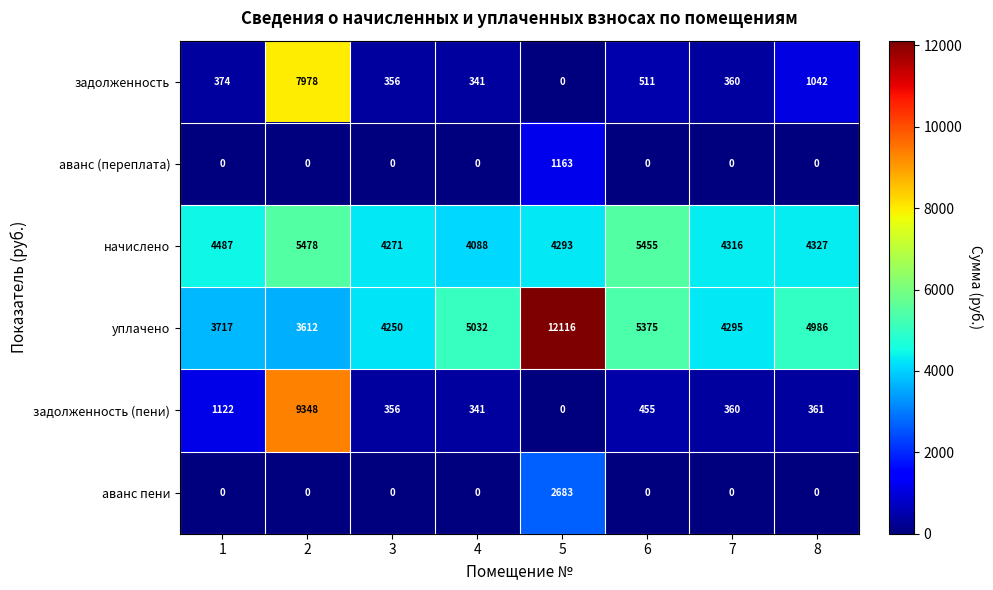

How many series are shown in this chart?

6